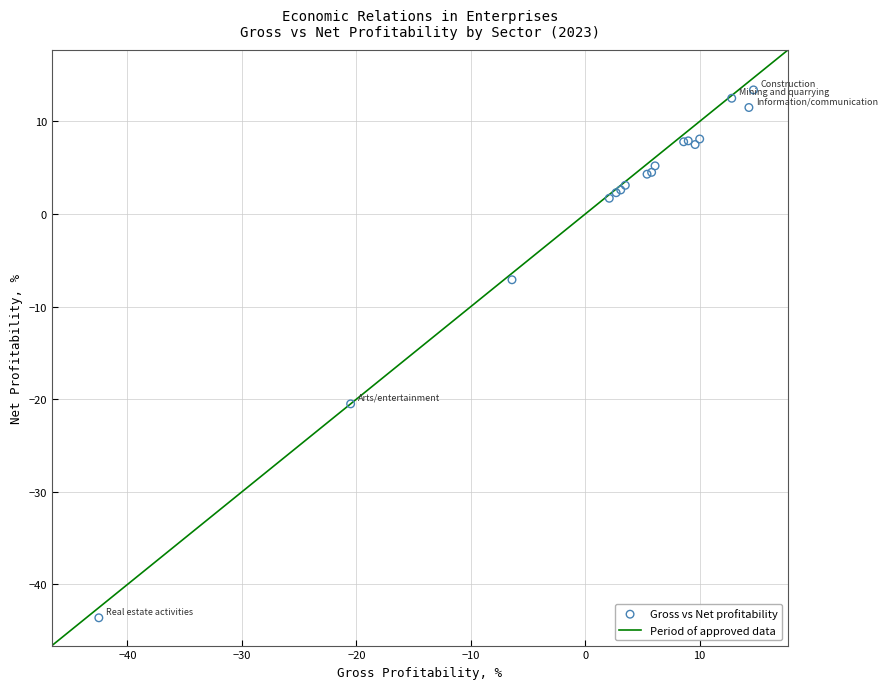

What Y value in the scatter plot is closest to -15?

-20.5